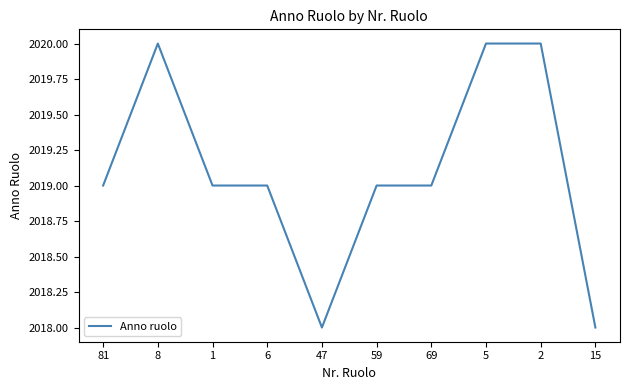

Reading left to right, what are all the values shown in this chart?

81=2019	8=2020	1=2019	6=2019	47=2018	59=2019	69=2019	5=2020	2=2020	15=2018